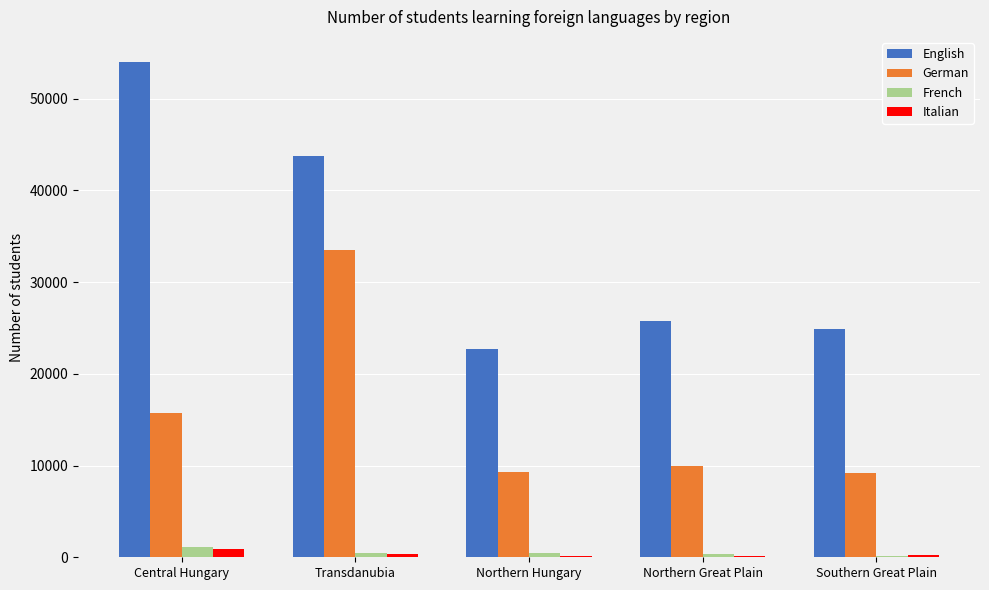

Is it true that English equals 43765 at Transdanubia?

True